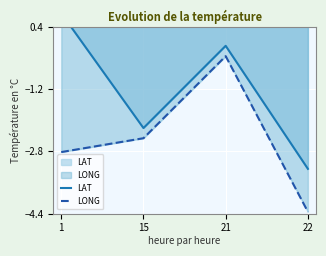

Rank the series by their average value, from highest to lowest.

LAT, LONG